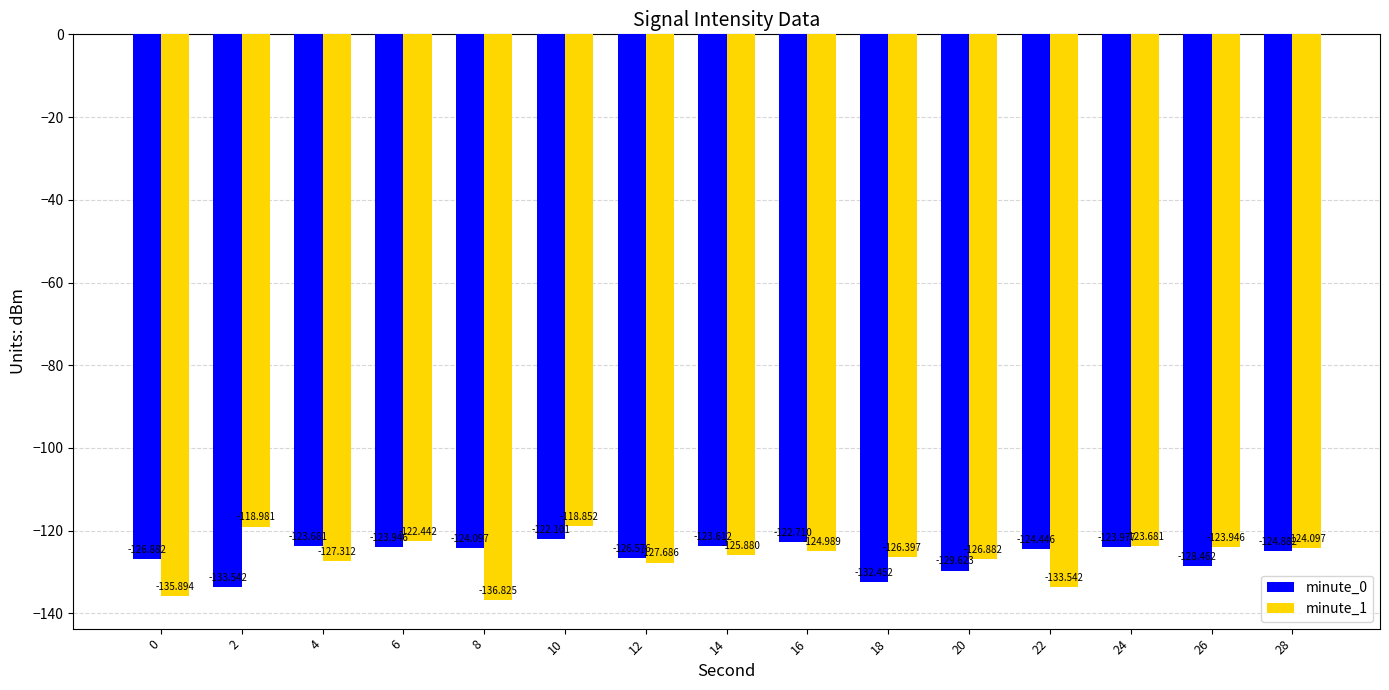

What is the value of the minute_1 bar at the 6th from the left?

-118.9